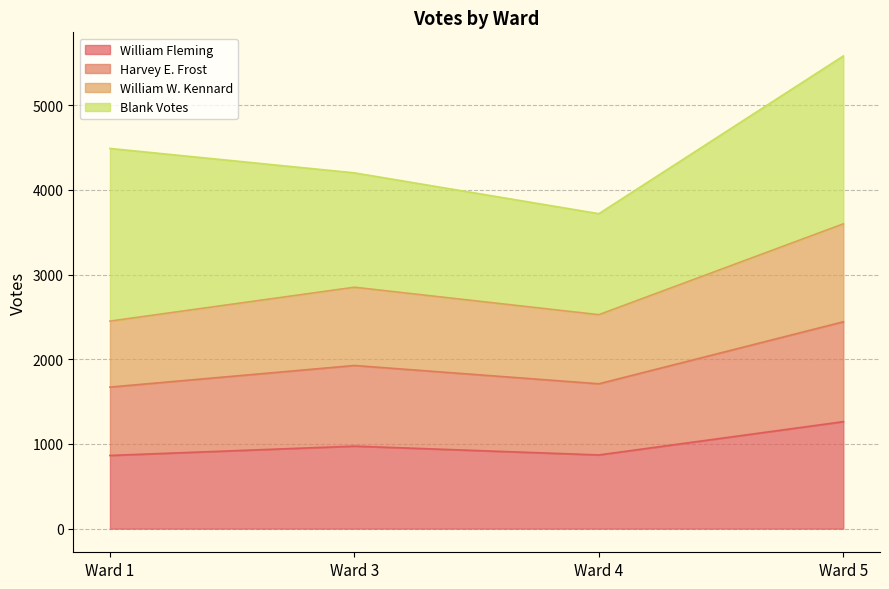

Where is William Fleming nearest to the value 1063?

Ward 3